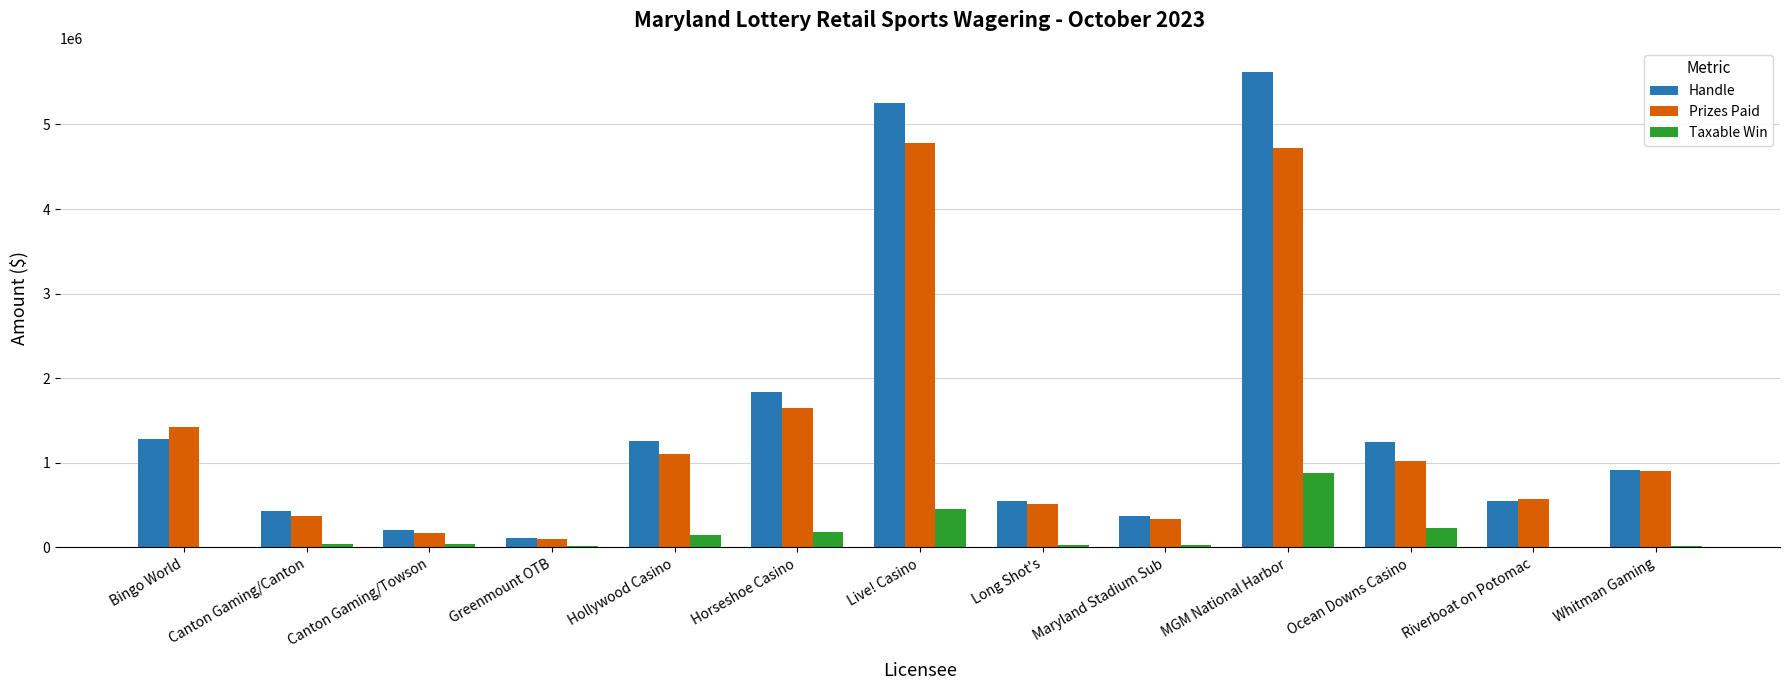

Are the bars horizontal?

No